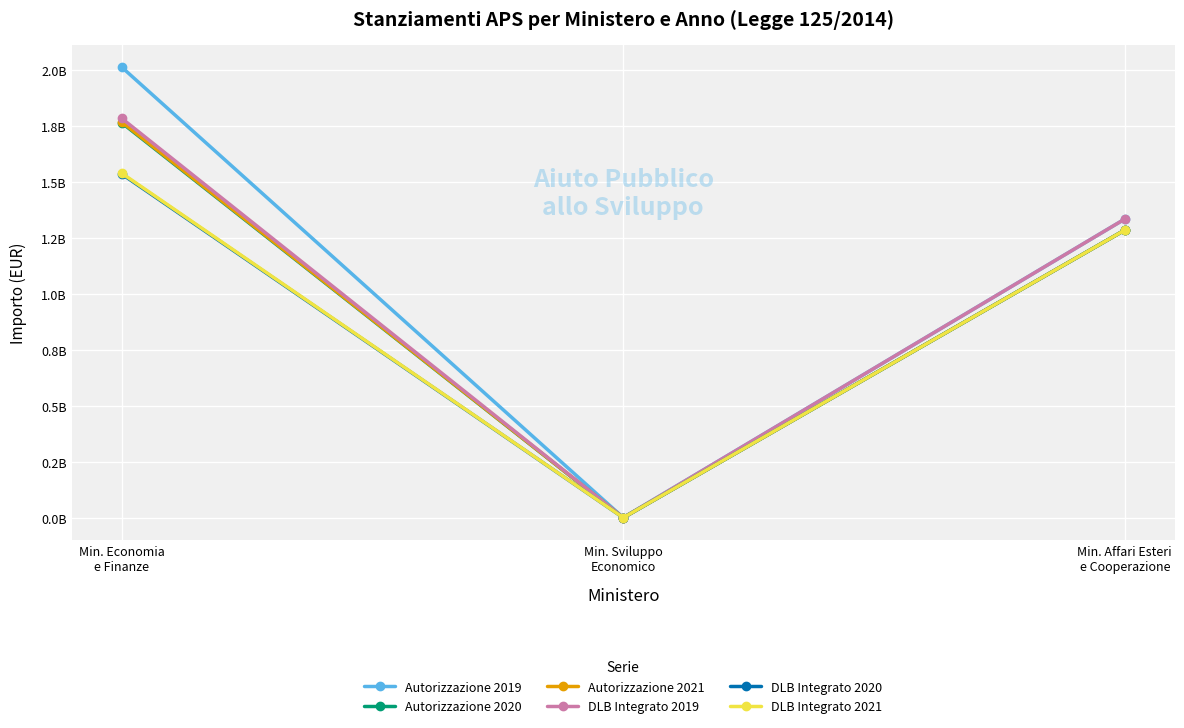

Rank the series by their maximum value, from highest to lowest.

Autorizzazione 2019, DLB Integrato 2019, Autorizzazione 2021, Autorizzazione 2020, DLB Integrato 2021, DLB Integrato 2020